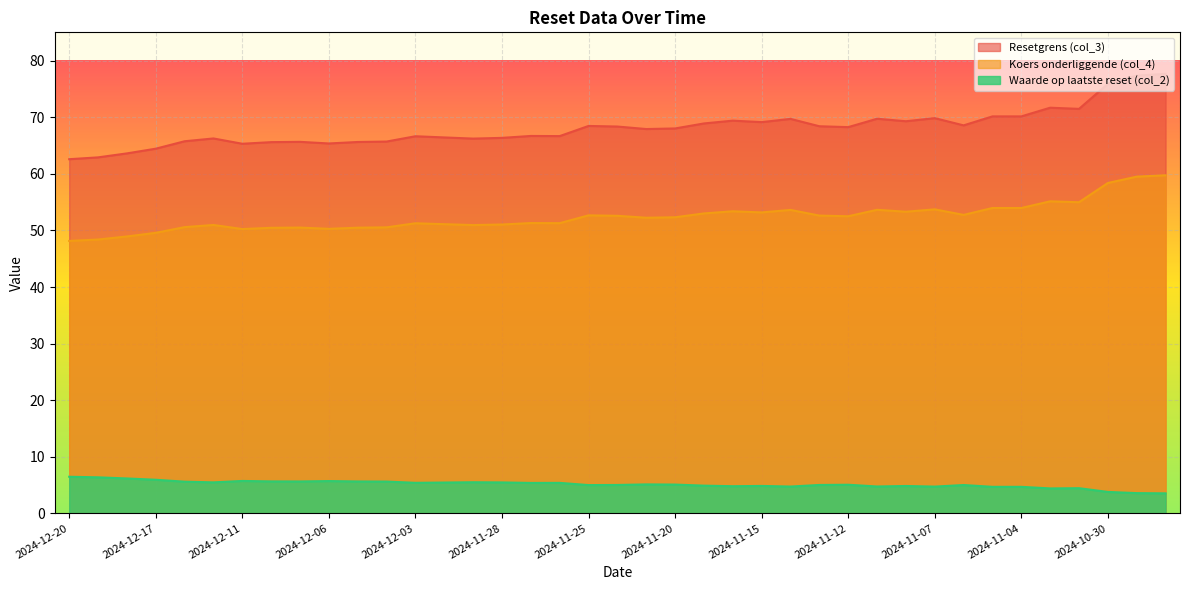

Reading right to left, extract all data points from this chart.

Resetgrens (col_3): 2024-10-28=77.7	2024-10-29=77.3	2024-10-30=75.9	2024-10-31=71.5	2024-11-01=71.7	2024-11-04=70.1	2024-11-05=70.1	2024-11-06=68.6	2024-11-07=69.8	2024-11-08=69.3	2024-11-11=69.7	2024-11-12=68.2	2024-11-13=68.4	2024-11-14=69.7	2024-11-15=69.1	2024-11-18=69.4	2024-11-19=68.9	2024-11-20=68.0	2024-11-21=67.9	2024-11-22=68.4	2024-11-25=68.5	2024-11-26=66.7	2024-11-27=66.7	2024-11-28=66.4	2024-11-29=66.2	2024-12-02=66.4	2024-12-03=66.6	2024-12-04=65.7	2024-12-05=65.6	2024-12-06=65.4	2024-12-09=65.7	2024-12-10=65.6	2024-12-11=65.3	2024-12-12=66.2	2024-12-16=65.8	2024-12-17=64.4	2024-12-18=63.6	2024-12-19=62.9	2024-12-20=62.6
Koers onderliggende (col_4): 2024-10-28=59.7	2024-10-29=59.5	2024-10-30=58.4	2024-10-31=55.0	2024-11-01=55.1	2024-11-04=54.0	2024-11-05=54.0	2024-11-06=52.7	2024-11-07=53.7	2024-11-08=53.3	2024-11-11=53.6	2024-11-12=52.5	2024-11-13=52.6	2024-11-14=53.6	2024-11-15=53.2	2024-11-18=53.4	2024-11-19=53.0	2024-11-20=52.3	2024-11-21=52.2	2024-11-22=52.6	2024-11-25=52.7	2024-11-26=51.3	2024-11-27=51.3	2024-11-28=51.0	2024-11-29=50.9	2024-12-02=51.1	2024-12-03=51.3	2024-12-04=50.5	2024-12-05=50.5	2024-12-06=50.3	2024-12-09=50.5	2024-12-10=50.5	2024-12-11=50.2	2024-12-12=51.0	2024-12-16=50.6	2024-12-17=49.6	2024-12-18=48.9	2024-12-19=48.4	2024-12-20=48.1
Waarde op laatste reset (col_2): 2024-10-28=3.5	2024-10-29=3.6	2024-10-30=3.8	2024-10-31=4.5	2024-11-01=4.4	2024-11-04=4.7	2024-11-05=4.7	2024-11-06=5.0	2024-11-07=4.7	2024-11-08=4.8	2024-11-11=4.8	2024-11-12=5.1	2024-11-13=5.0	2024-11-14=4.7	2024-11-15=4.8	2024-11-18=4.8	2024-11-19=4.9	2024-11-20=5.1	2024-11-21=5.1	2024-11-22=5.0	2024-11-25=5.0	2024-11-26=5.4	2024-11-27=5.4	2024-11-28=5.5	2024-11-29=5.5	2024-12-02=5.5	2024-12-03=5.4	2024-12-04=5.6	2024-12-05=5.6	2024-12-06=5.7	2024-12-09=5.6	2024-12-10=5.7	2024-12-11=5.7	2024-12-12=5.5	2024-12-16=5.6	2024-12-17=5.9	2024-12-18=6.2	2024-12-19=6.4	2024-12-20=6.5